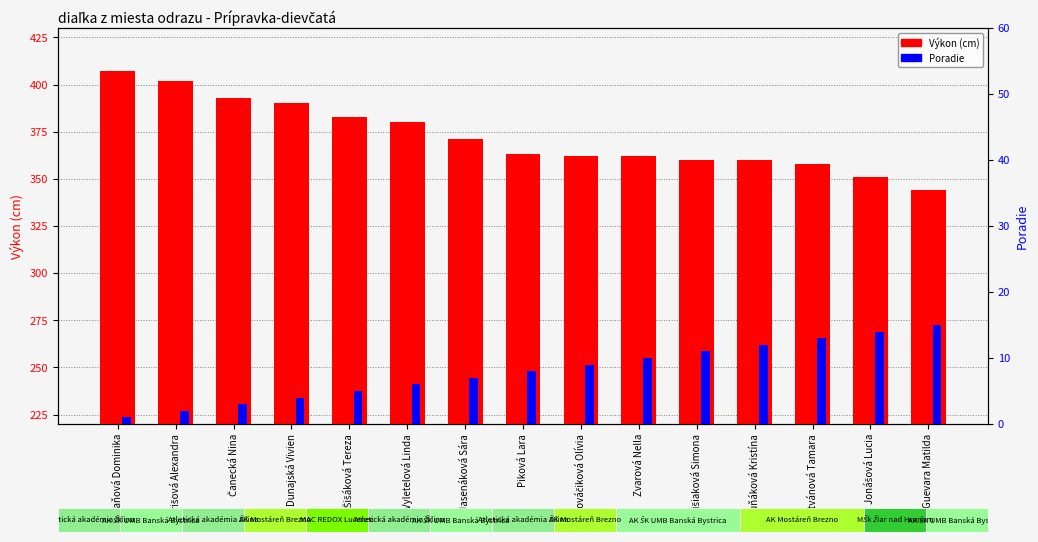

What is the label of the 4th bar from the left?

Dunajská Vivien